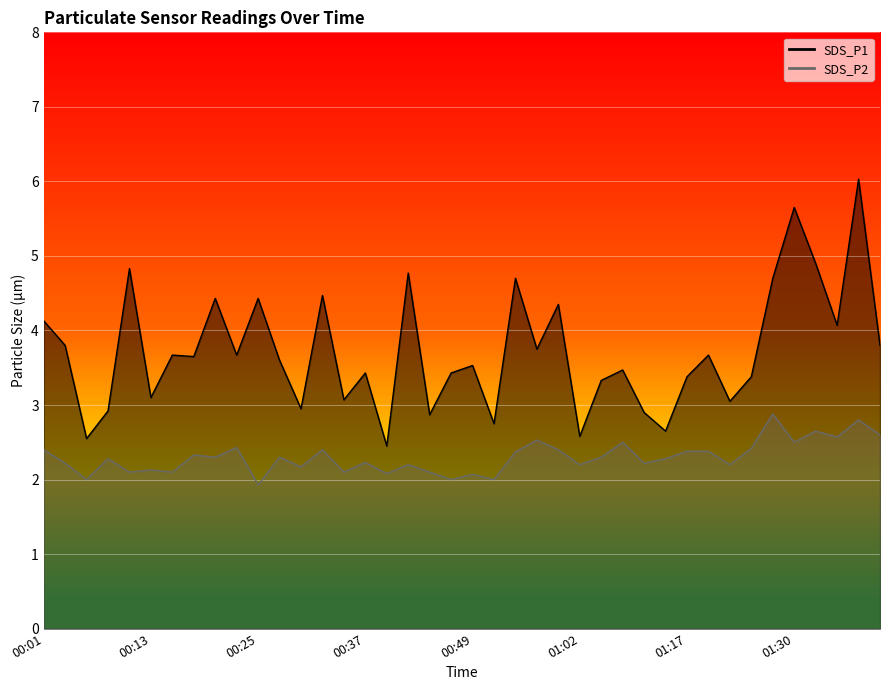

True or false: SDS_P2 line and SDS_P1 line cross at least once.

False